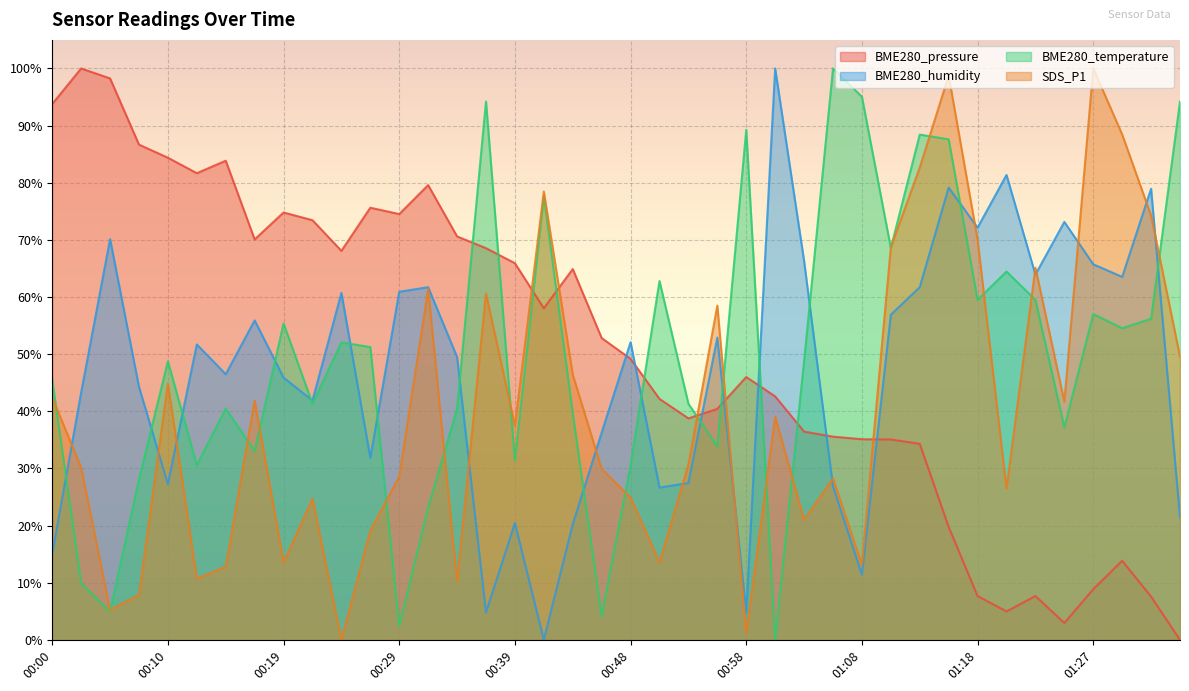

How many data points in BME280_temperature are above 48?

21